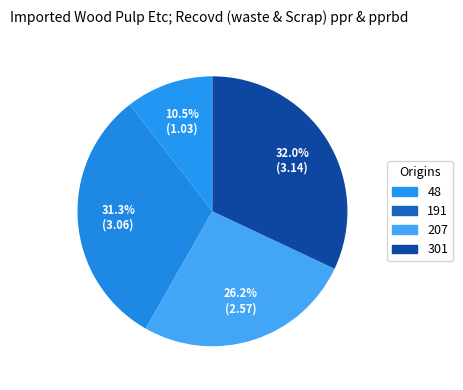

How many segments does this pie chart have?

4